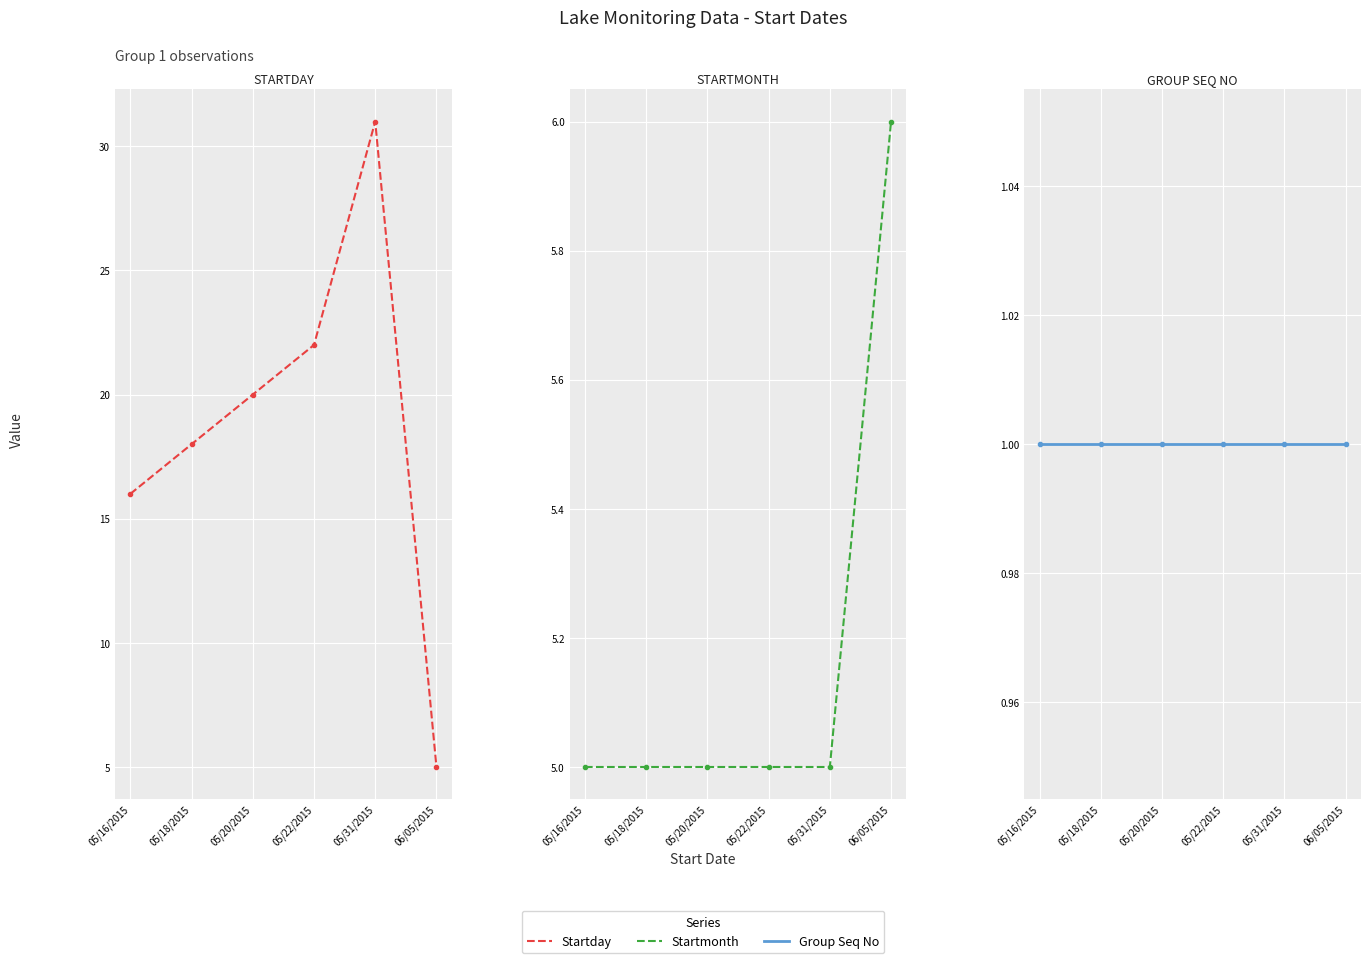

What is the total value across all series at 05/22/2015?

28